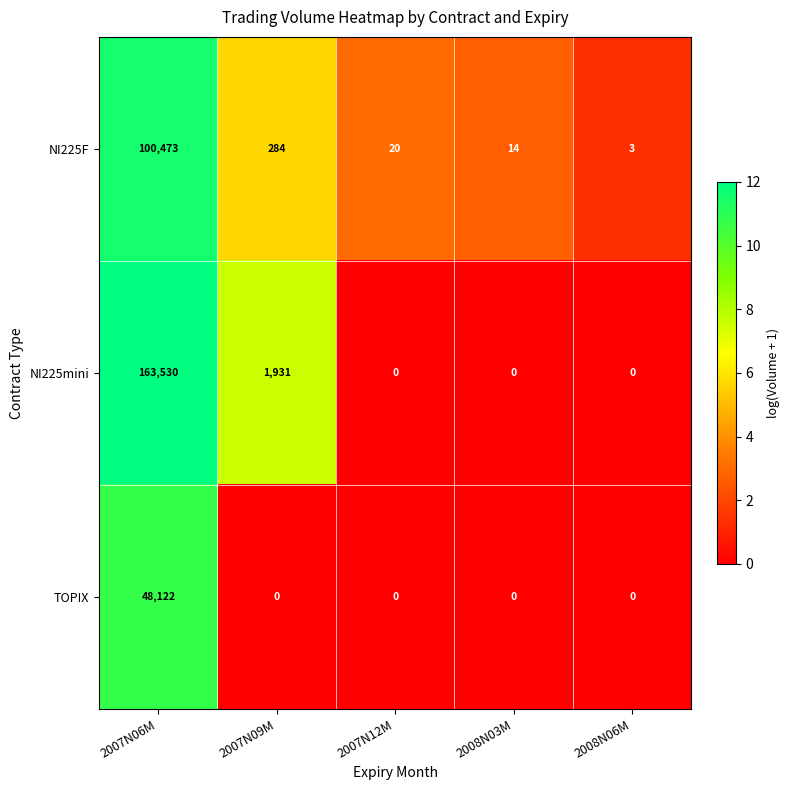

Reading right to left, transcribe all the data shown in this chart.

NI225F: 3	14	20	284	100473
NI225mini: 0	0	0	1931	163530
TOPIX: 0	0	0	0	48122